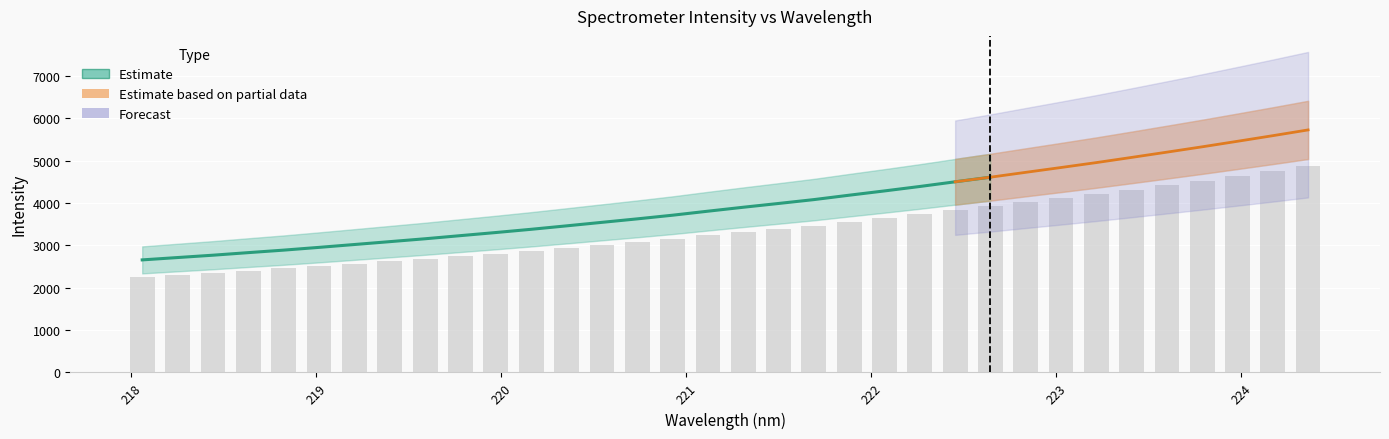

Rank the categories by value from highest to lowest.

224.3616, 224.1709, 223.9802, 223.7895, 223.5987, 223.408, 223.2172, 223.0264, 222.8355, 222.6447, 222.4538, 222.263, 222.0721, 221.8812, 221.6902, 221.4993, 221.3083, 221.1174, 220.9264, 220.7354, 220.5444, 220.3533, 220.1623, 219.9712, 219.7801, 219.589, 219.3979, 219.2067, 219.0156, 218.8244, 218.6332, 218.442, 218.2508, 218.0596